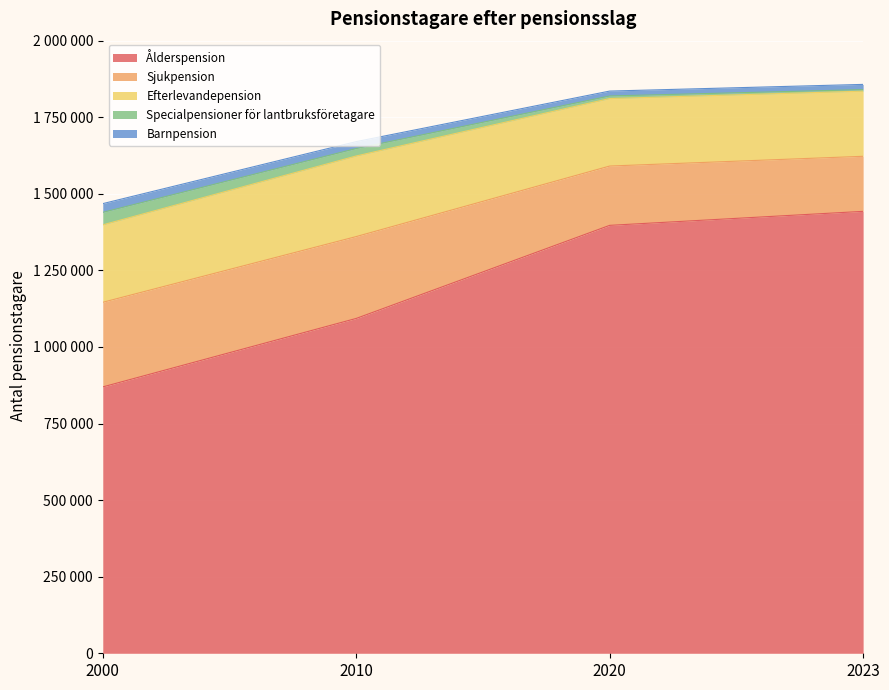

What is the lowest value of the Ålderspension series?

869672